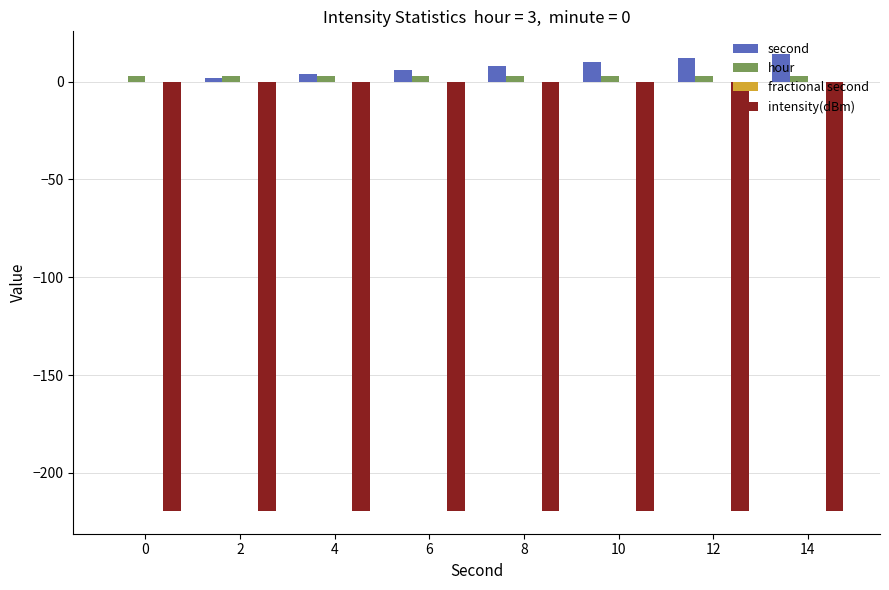

What is the sum of all second values?

56.0